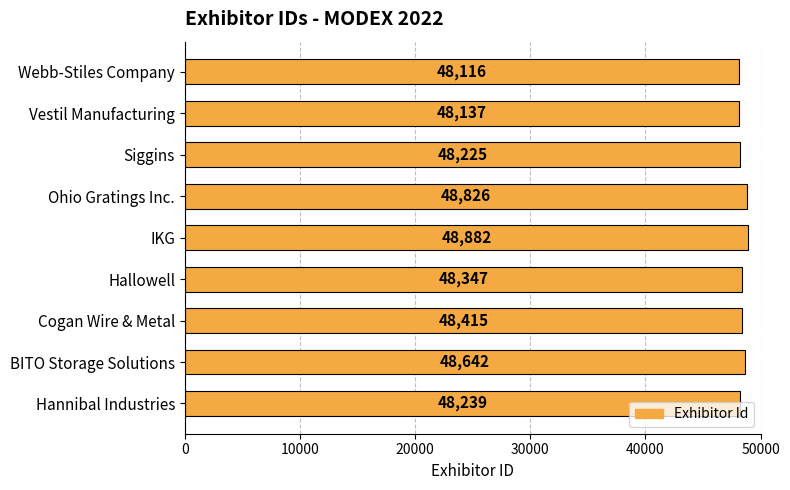

Approximately how many times larger is the value at Webb-Stiles Company compared to Siggins?

1.0